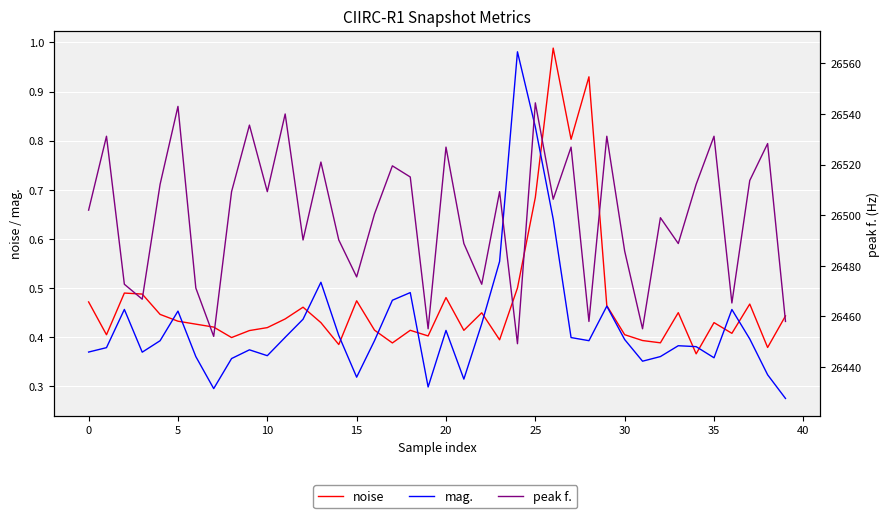

Which series has the widest spread of values?

peak f.